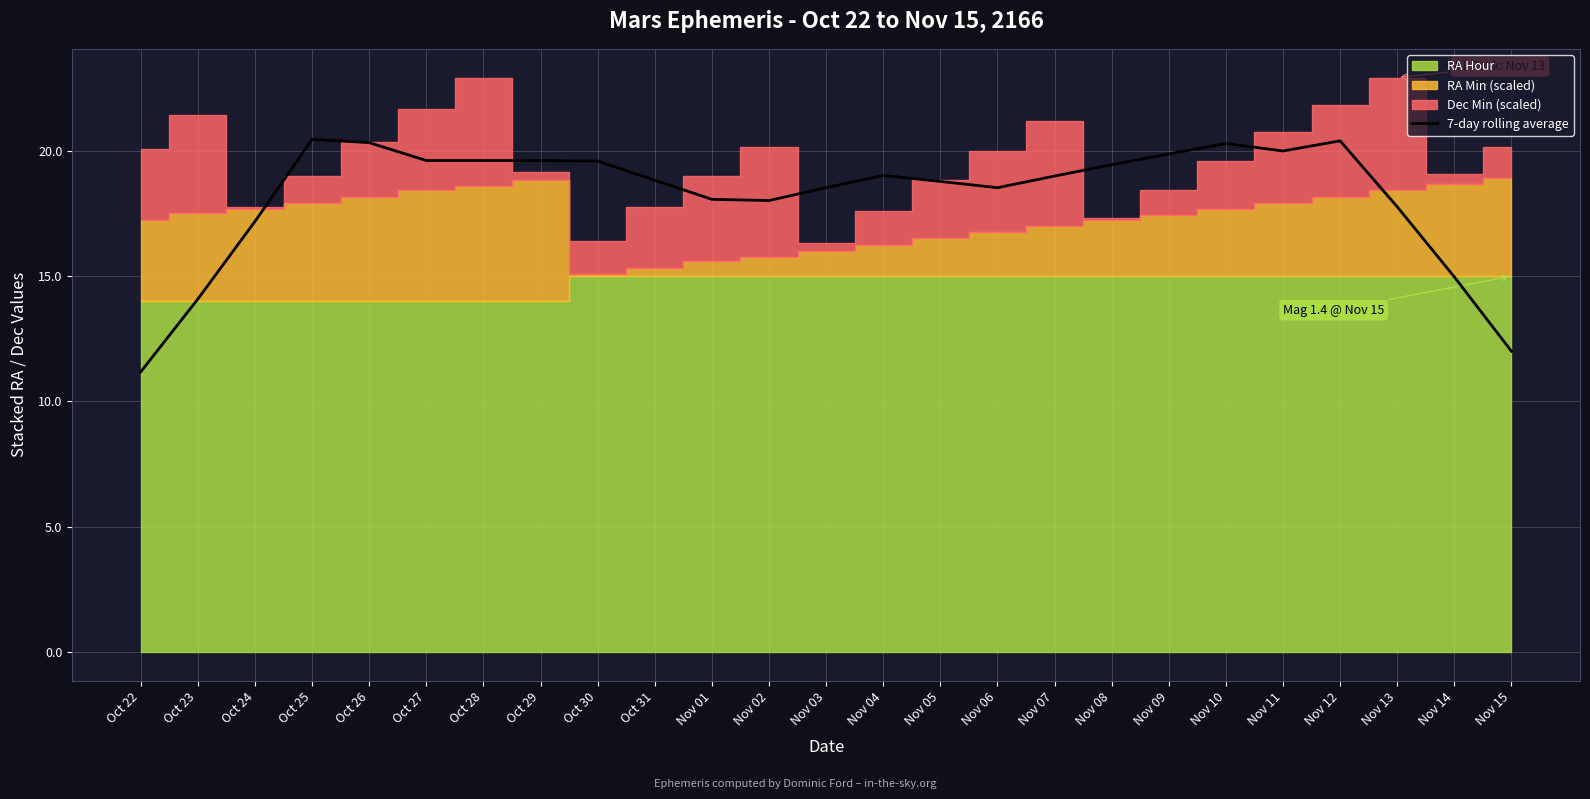

At which label does the data first exceed 18?

Oct 25